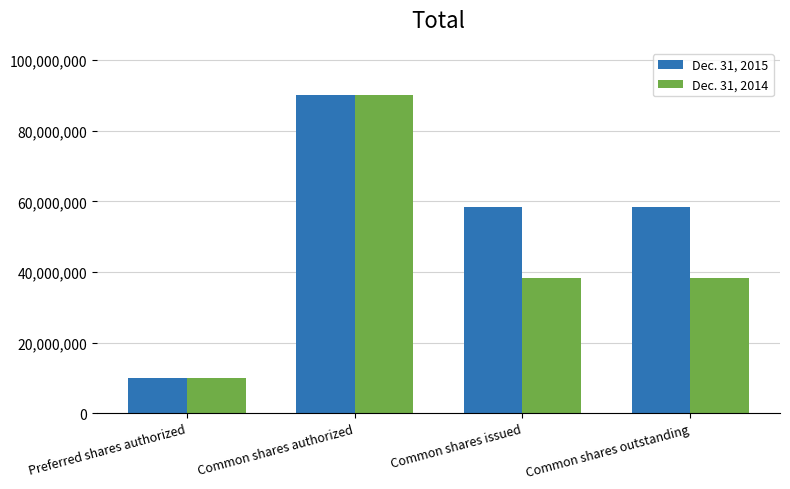

Is the value of Dec. 31, 2015 at Common shares outstanding greater than the value of Dec. 31, 2014 at Common shares authorized?

No